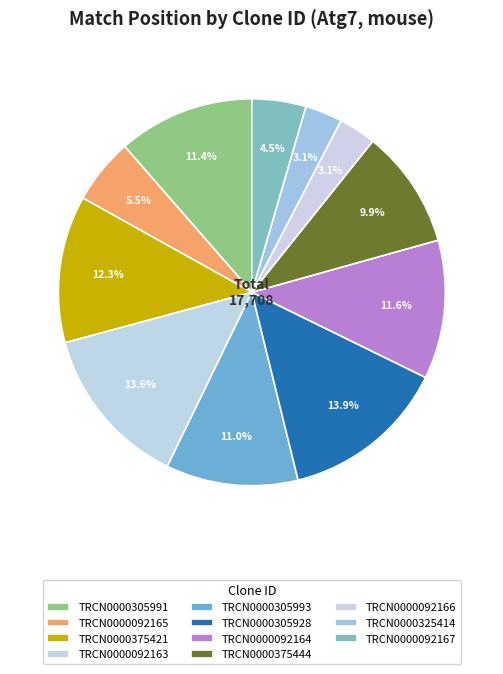

To the nearest percent, what is the average slice percentage?

9%